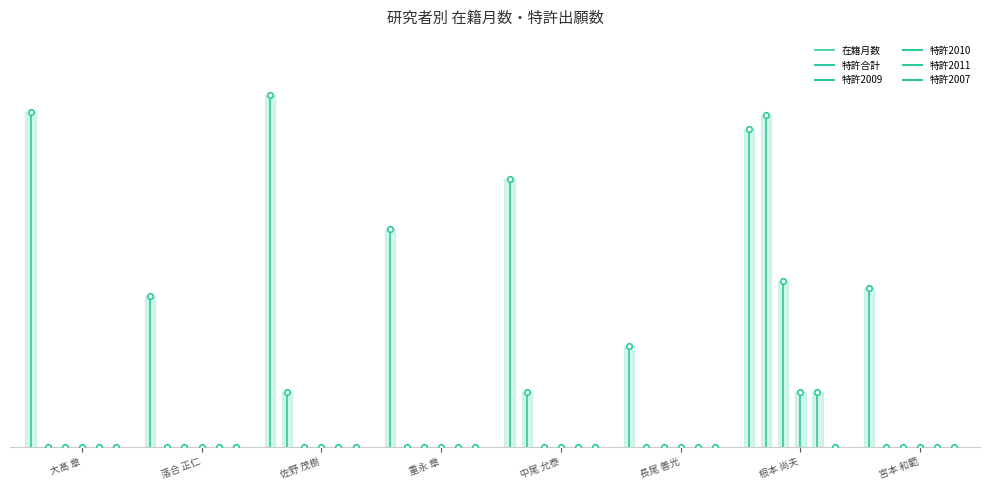

Is it true that the value at 落合 正仁 is 0.4?

False